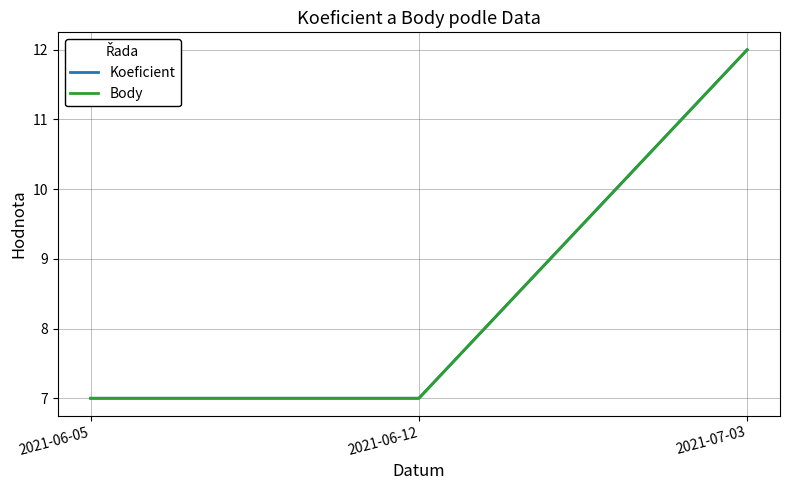

At which category is the sum across all series the highest?

2021-07-03